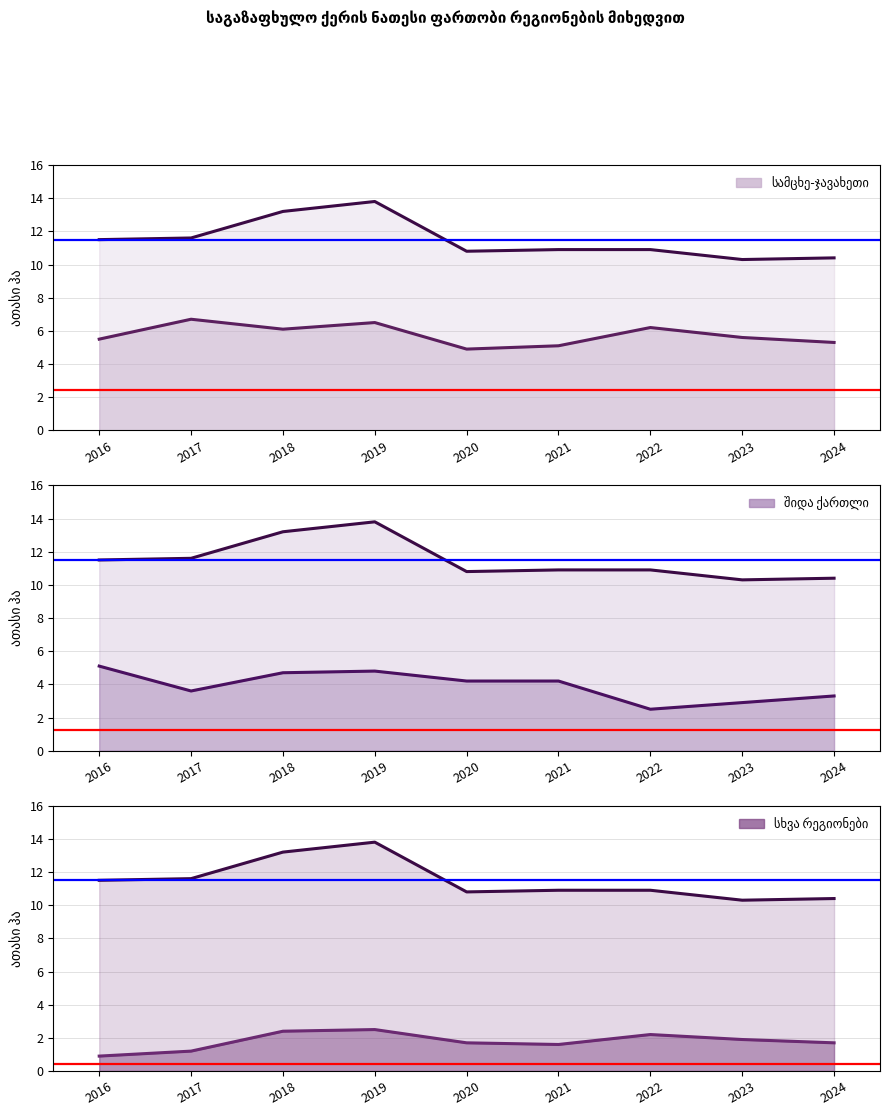

At how many categories does at least one series exceed 2?

9